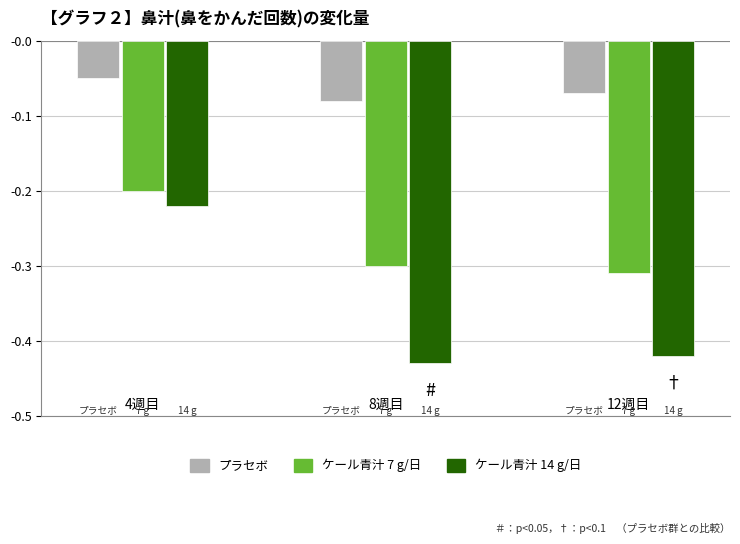

What is the sum of all ケール青汁 7 g/日 values?

-0.8